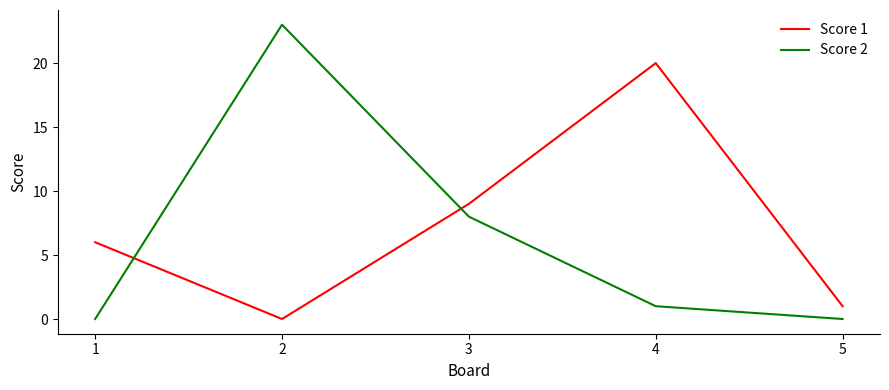

Between 2 and 4, which series saw the biggest shift?

Score 2